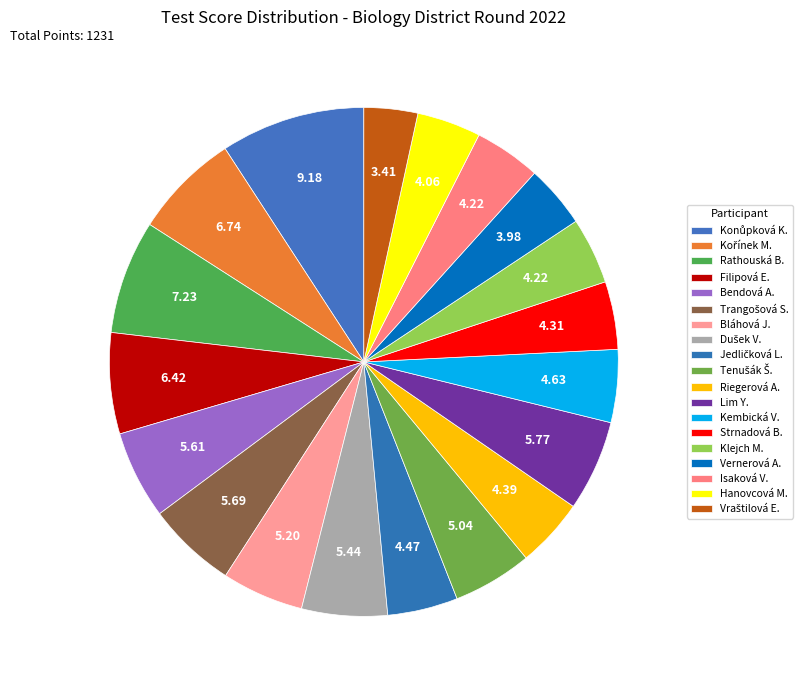

How many segments does this pie chart have?

19